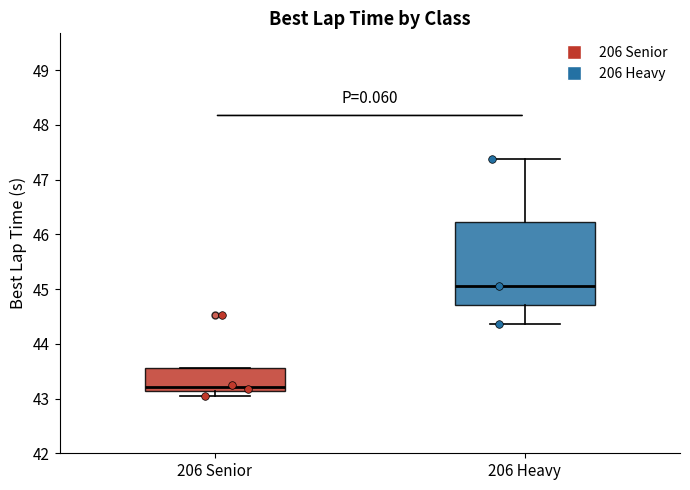

Reading left to right, transcribe this box plot: for each box, give where its median line is, the range the box spans, and where its two whiskers end, as read against the y-axis. The values are not printed on the chart, so give them approximately, as read against the axis.

206 Senior: median 43.2, box 43.1 to 43.6, whiskers 43.0 to 43.6
206 Heavy: median 45.1, box 44.7 to 46.2, whiskers 44.4 to 47.4